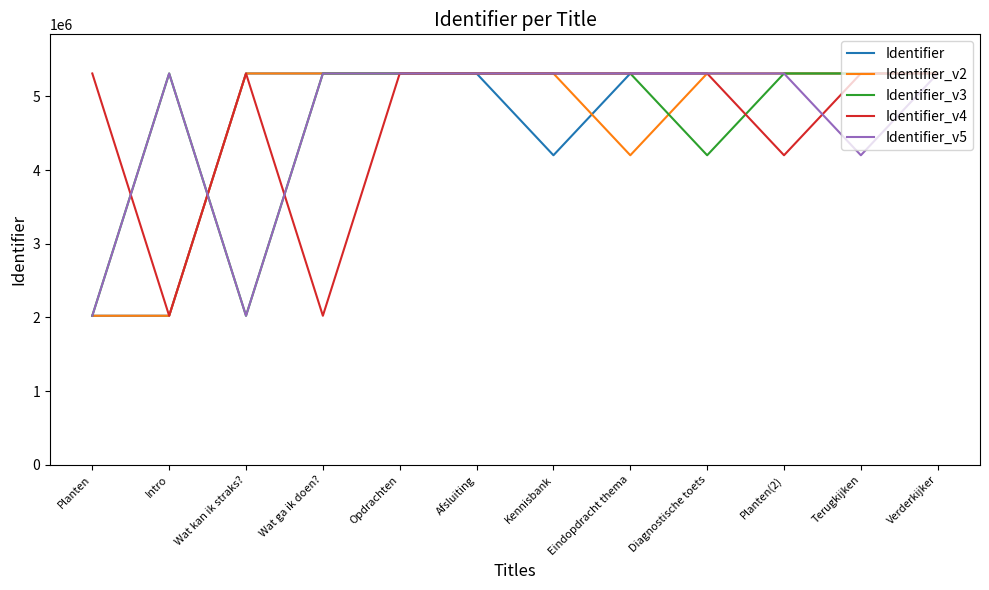

What is the maximum value for Identifier_v2?

5310807